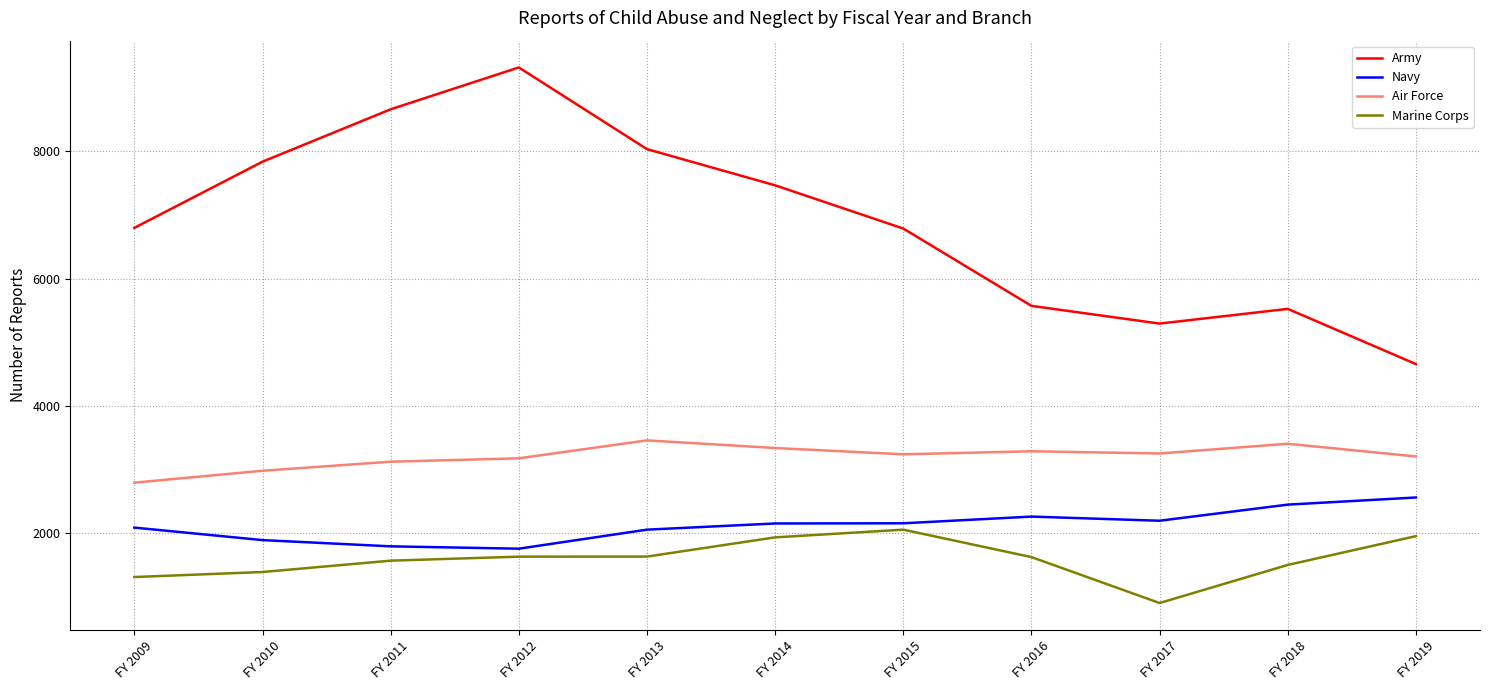

The value of Army at FY 2009 is 11555. True or false?

False